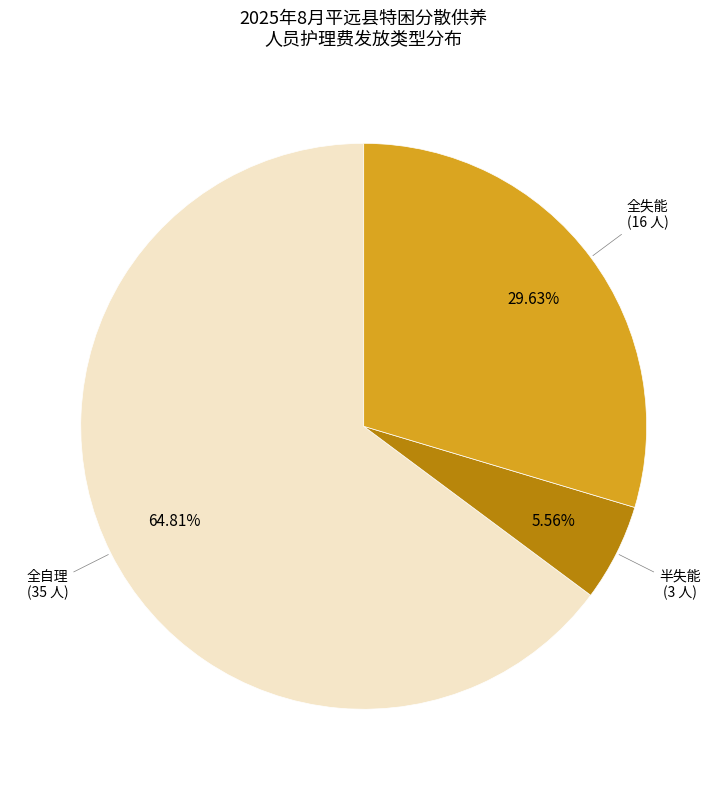

The 全失能 slice represents 51% of the pie. True or false?

False